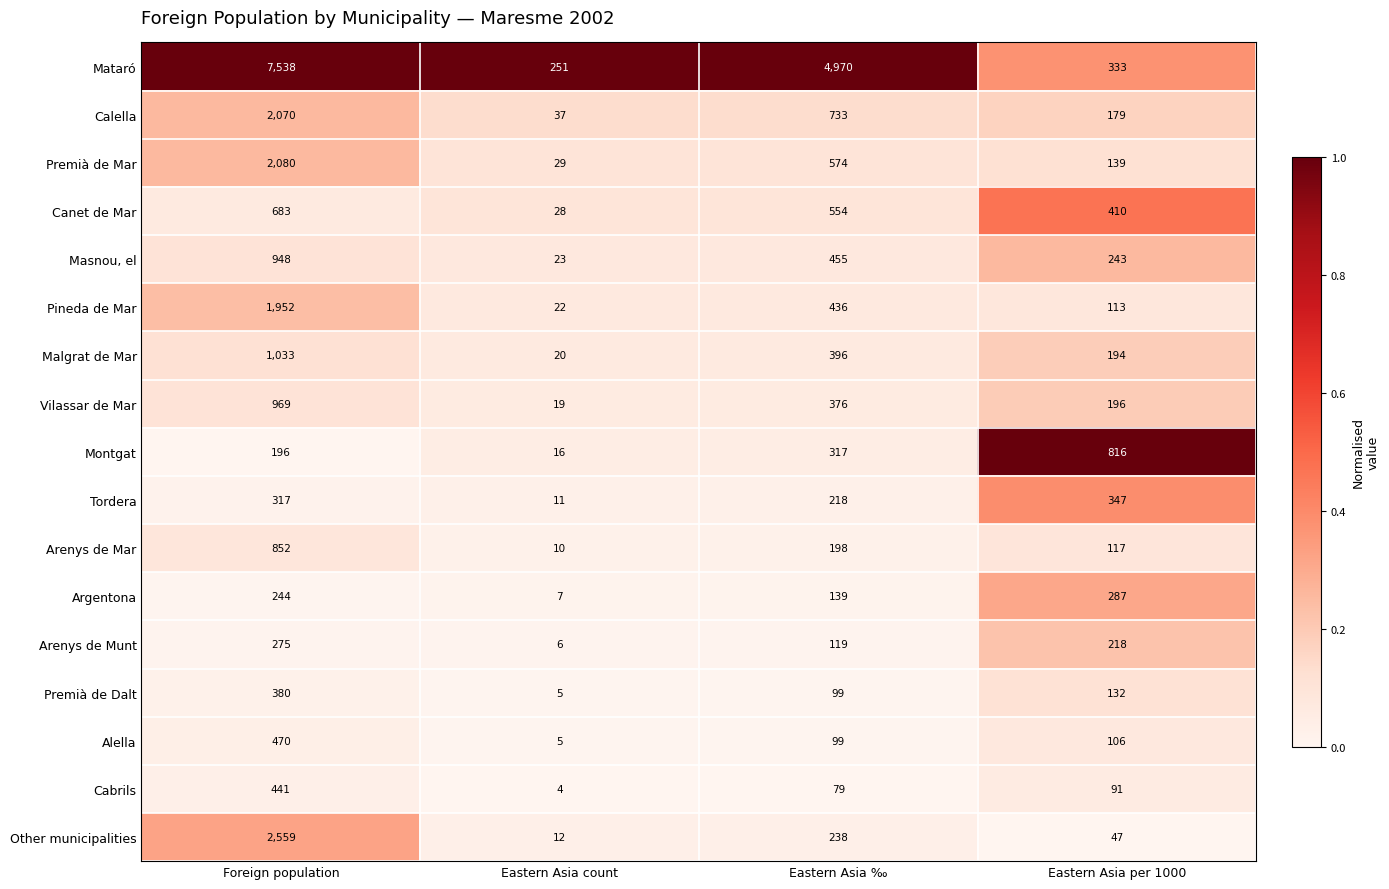

The value of Premià de Dalt at Eastern Asia count is 5. True or false?

True